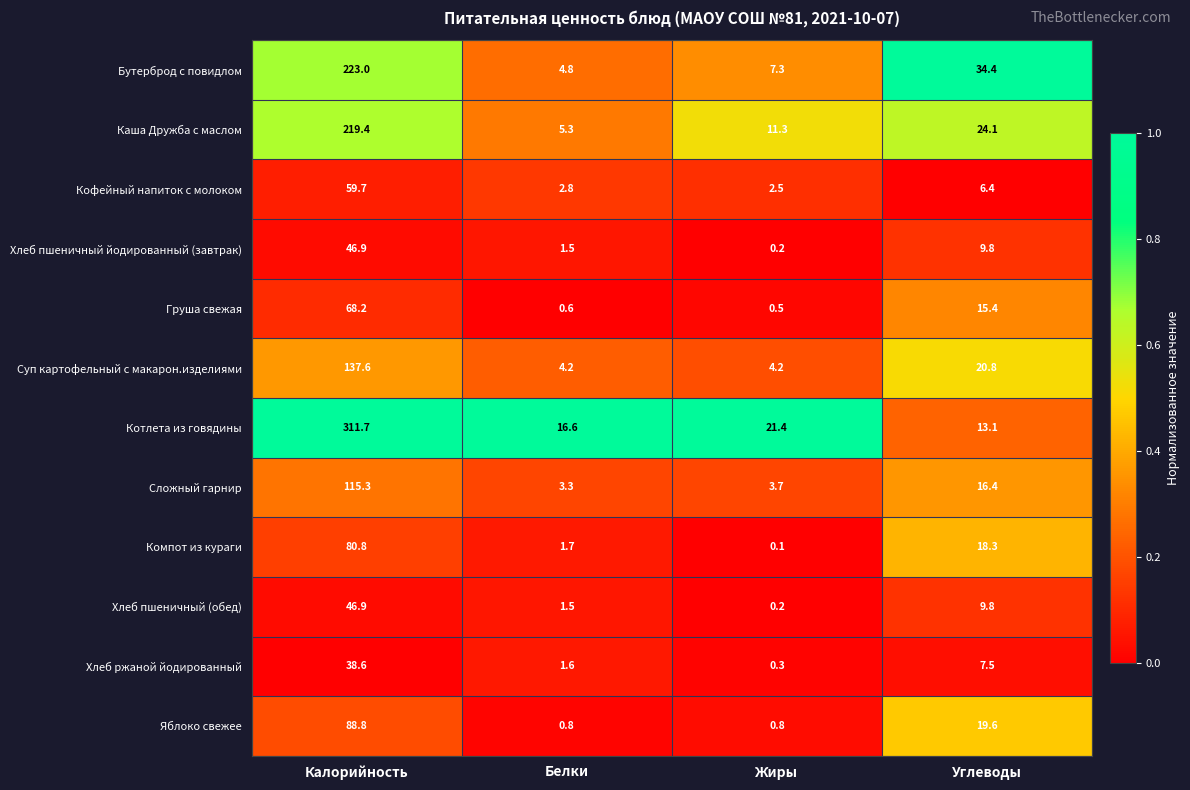

At which category is the sum across all series the highest?

Калорийность